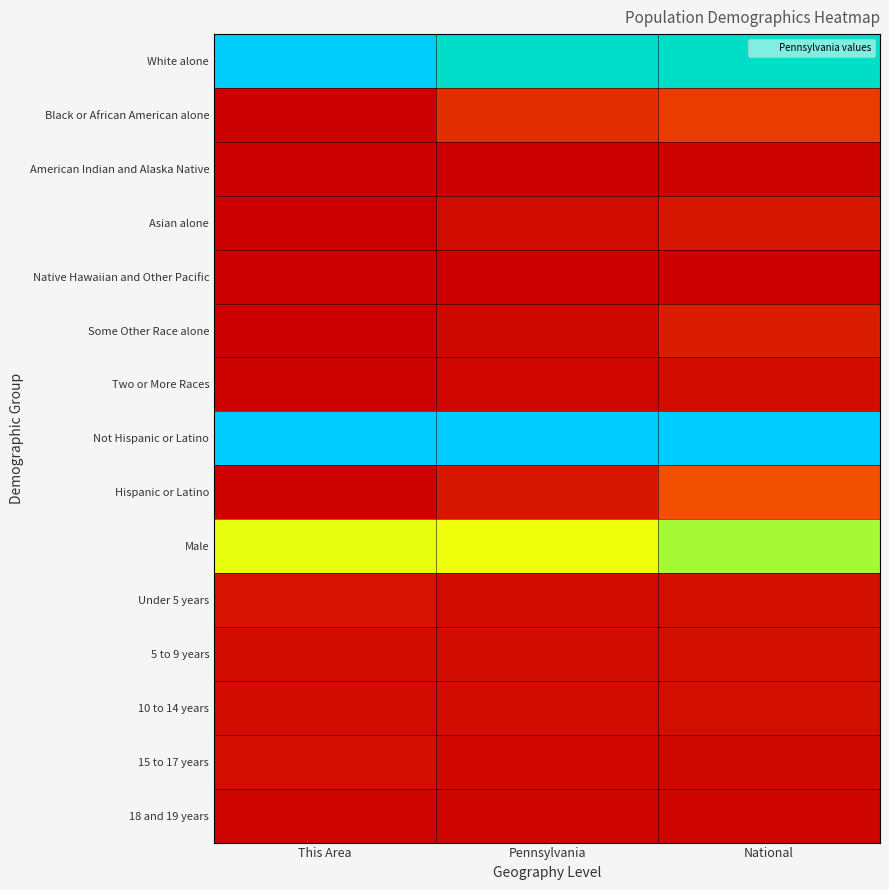

Between Pennsylvania and This Area, which is larger?

This Area